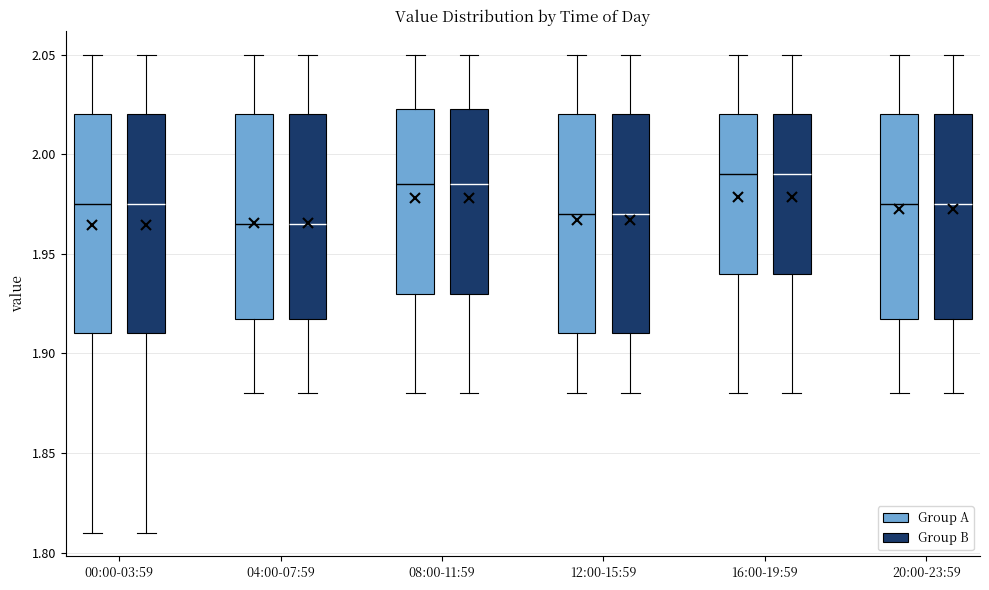

Reading left to right, read every box against the y-axis: the position of its median line, the range the box covers, and the ends of its whiskers. The values are not printed on the chart, so give them approximately, as read against the axis.

00:00-03:59 (Group A): median 1.975, box 1.910 to 2.020, whiskers 1.810 to 2.050
00:00-03:59 (Group B): median 1.975, box 1.910 to 2.020, whiskers 1.810 to 2.050
04:00-07:59 (Group A): median 1.965, box 1.920 to 2.020, whiskers 1.880 to 2.050
04:00-07:59 (Group B): median 1.965, box 1.920 to 2.020, whiskers 1.880 to 2.050
08:00-11:59 (Group A): median 1.985, box 1.930 to 2.025, whiskers 1.880 to 2.050
08:00-11:59 (Group B): median 1.985, box 1.930 to 2.025, whiskers 1.880 to 2.050
12:00-15:59 (Group A): median 1.970, box 1.910 to 2.020, whiskers 1.880 to 2.050
12:00-15:59 (Group B): median 1.970, box 1.910 to 2.020, whiskers 1.880 to 2.050
16:00-19:59 (Group A): median 1.990, box 1.940 to 2.020, whiskers 1.880 to 2.050
16:00-19:59 (Group B): median 1.990, box 1.940 to 2.020, whiskers 1.880 to 2.050
20:00-23:59 (Group A): median 1.975, box 1.920 to 2.020, whiskers 1.880 to 2.050
20:00-23:59 (Group B): median 1.975, box 1.920 to 2.020, whiskers 1.880 to 2.050